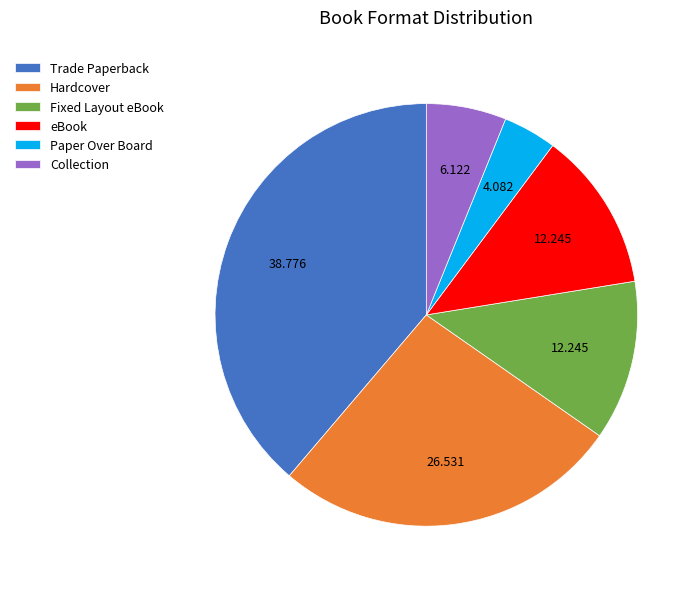

Does any single category account for the majority?

No